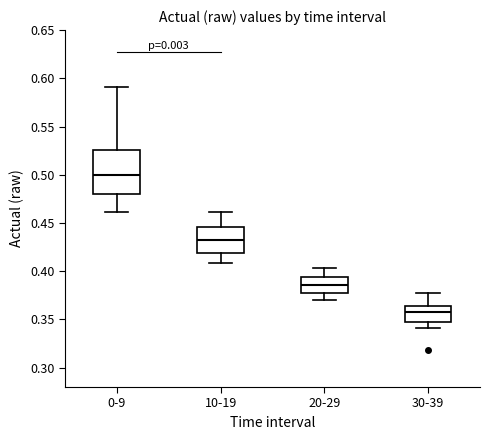

Comparing the boxes themselves (not the whiskers), which one is the tallest?

0-9